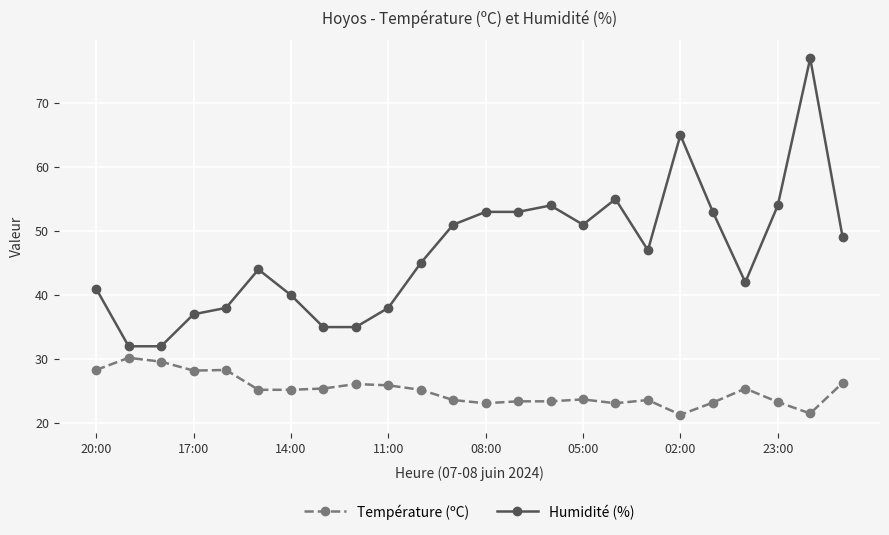

What are all the series names shown in the legend?

Température (ºC), Humidité (%)